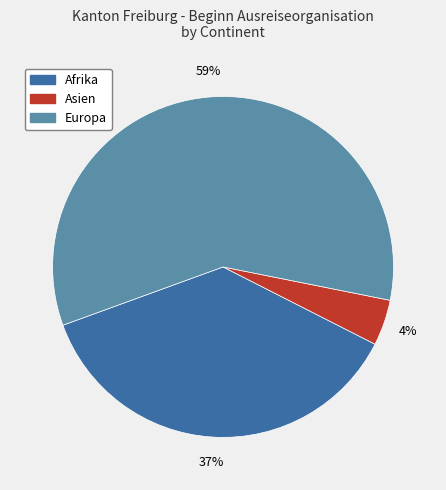

Combined, do Afrika and Asien account for over 50%?

No